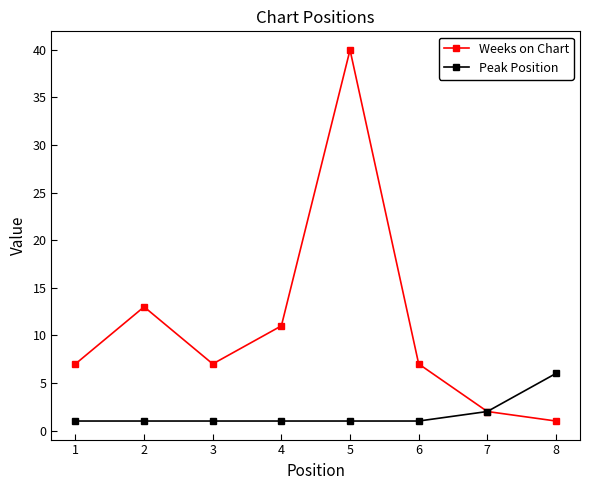

Reading left to right, extract all data points from this chart.

Weeks on Chart: 1=7	2=13	3=7	4=11	5=40	6=7	7=2	8=1
Peak Position: 1=1	2=1	3=1	4=1	5=1	6=1	7=2	8=6